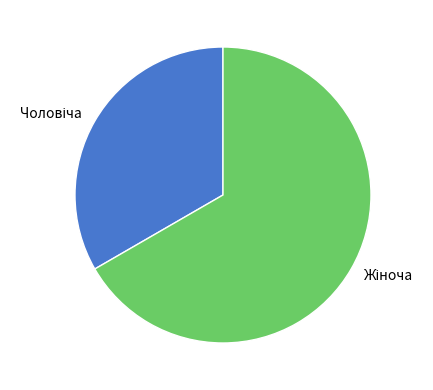

Does any single category account for the majority?

Yes